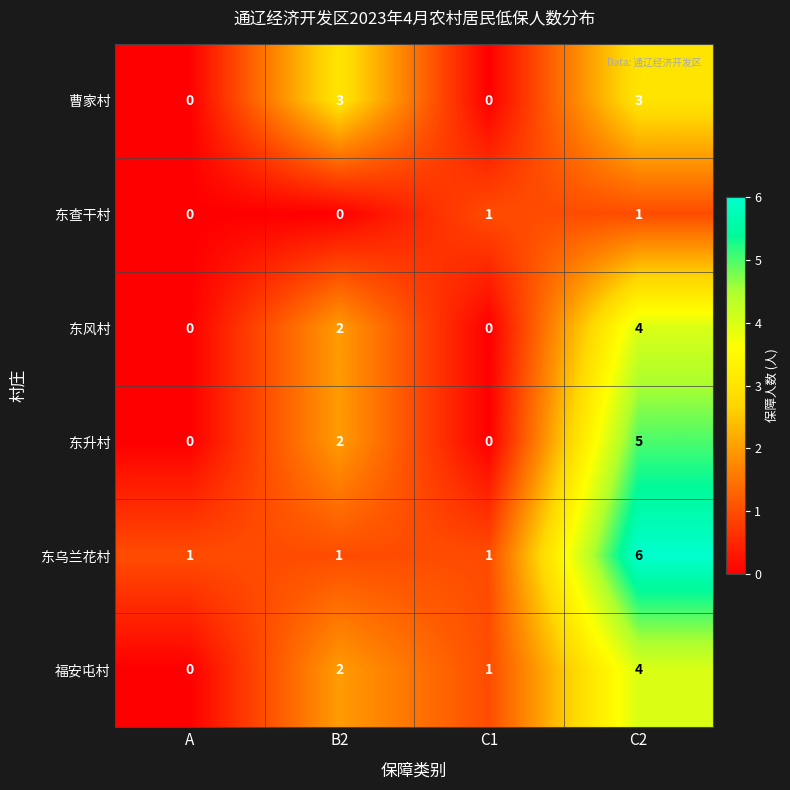

The value of 曹家村 at A is 0. True or false?

True